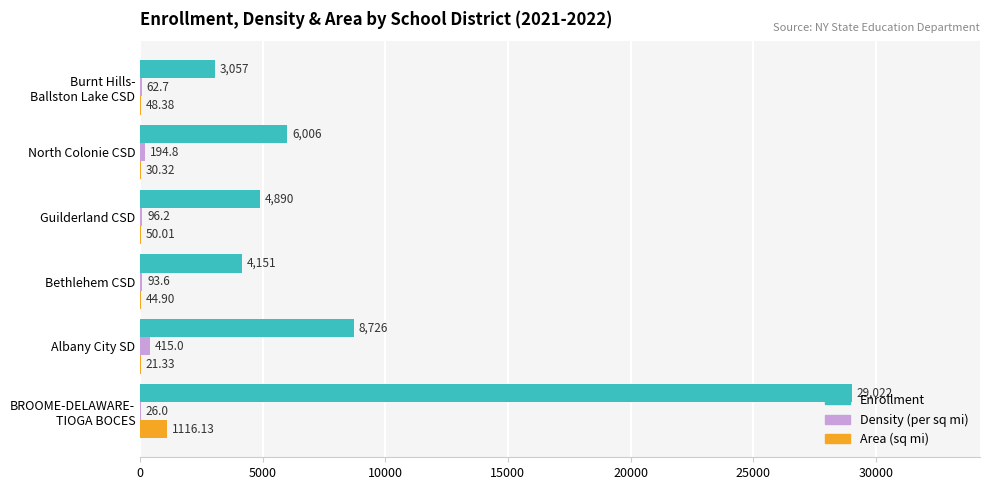

Which series has the largest total across all categories?

Enrollment